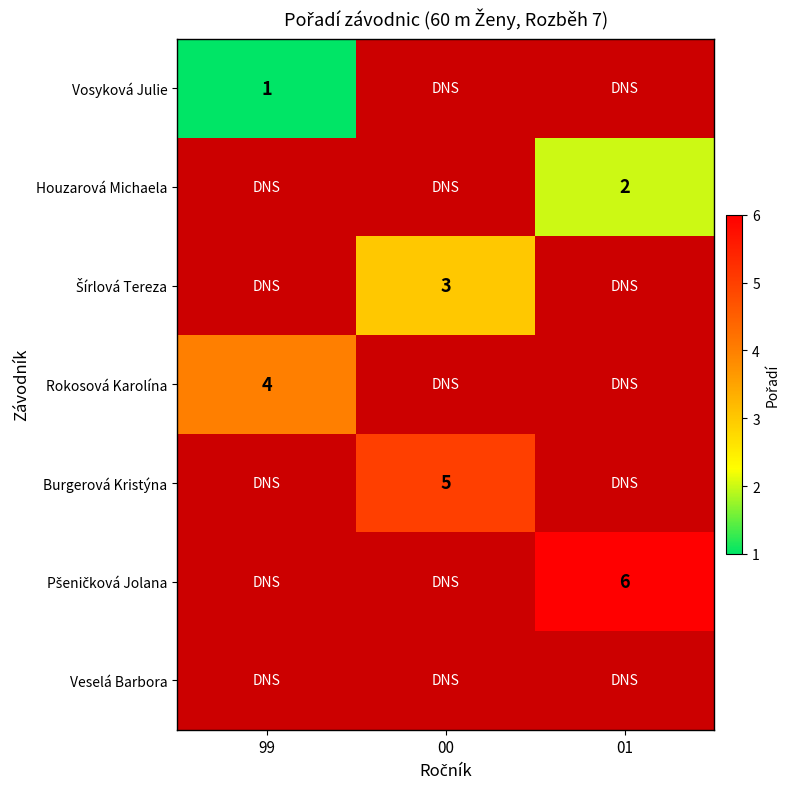

True or false: Burgerová Kristýna has a value of 1 at 00.

False